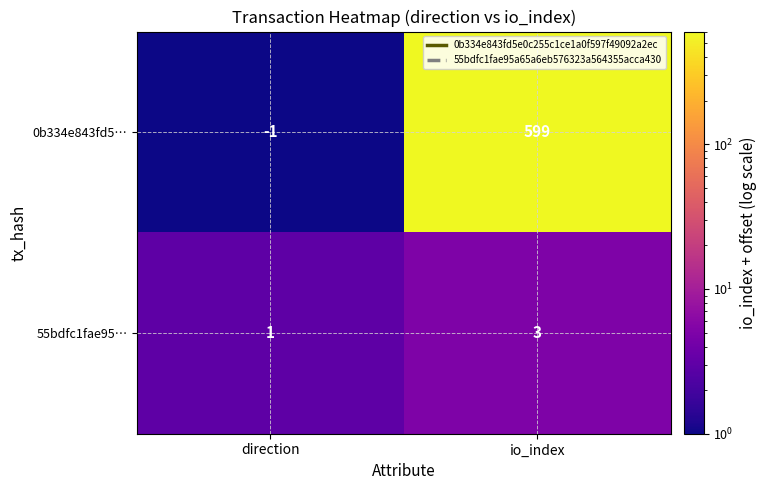

Reading left to right, what are all the values shown in this chart?

0b334e843fd5…: direction=-1	io_index=599
55bdfc1fae95…: direction=1	io_index=3